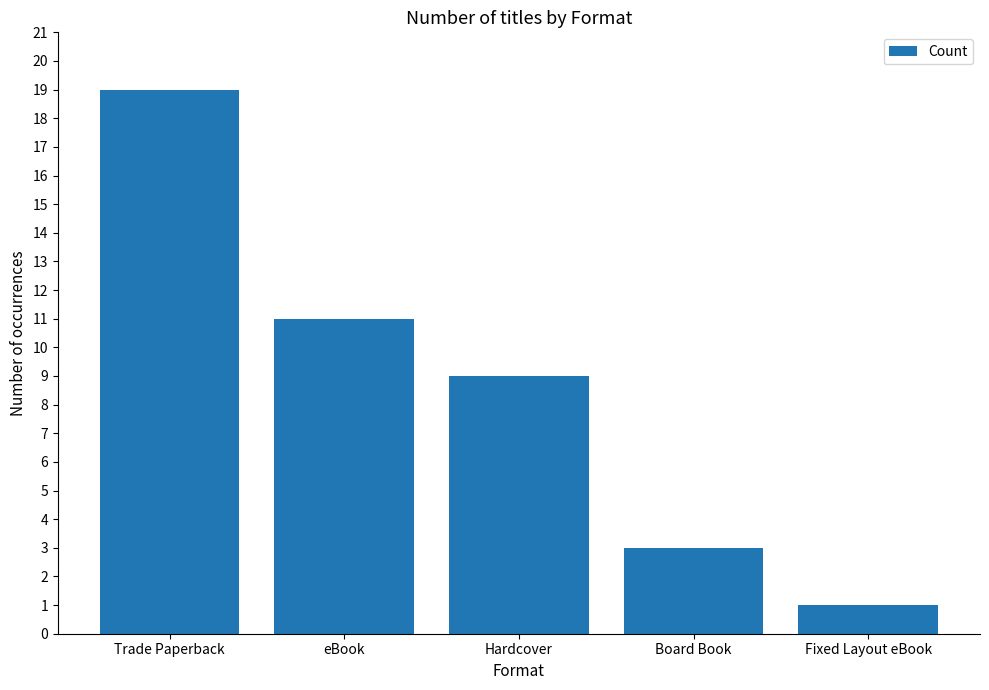

Where does the data first go above 9?

Trade Paperback